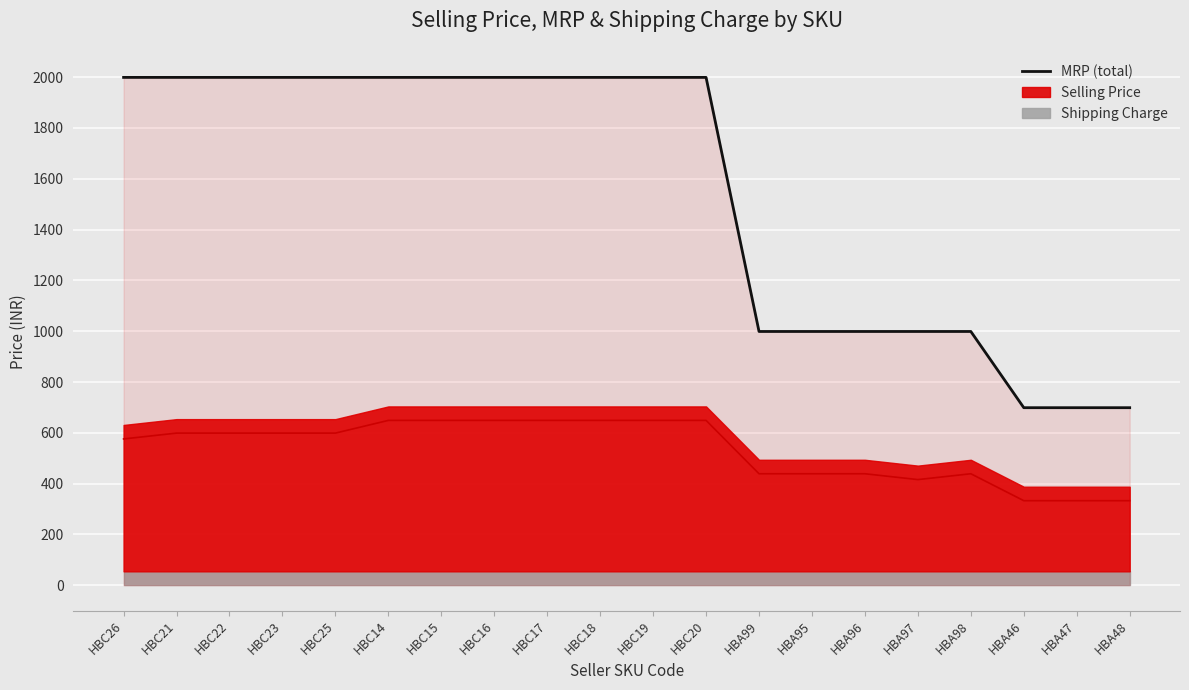

What is the sum of the values at HBC16 and HBA95?

2998